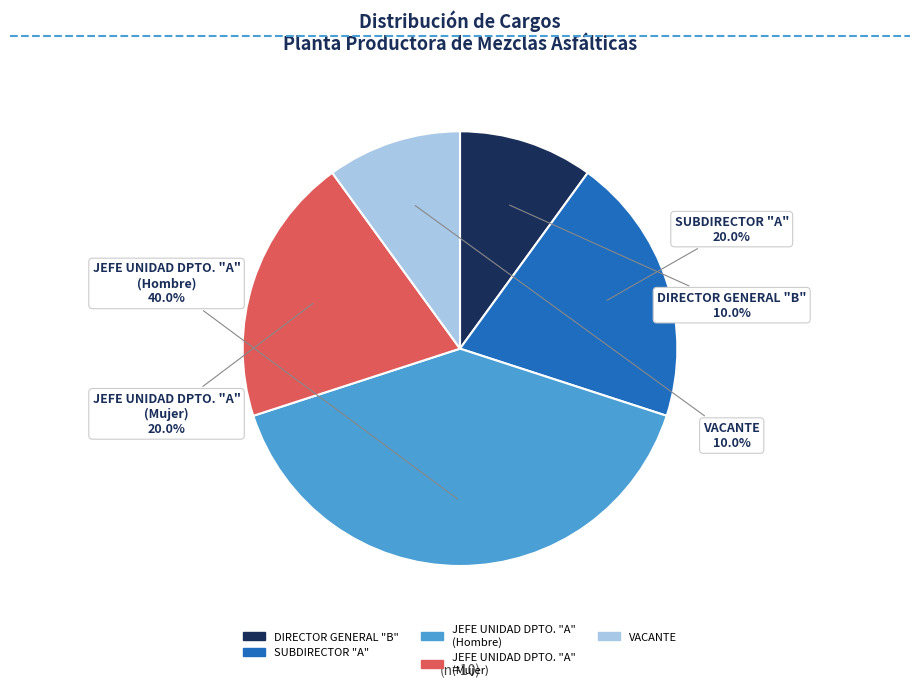

To the nearest percent, what portion does VACANTE represent?

10%